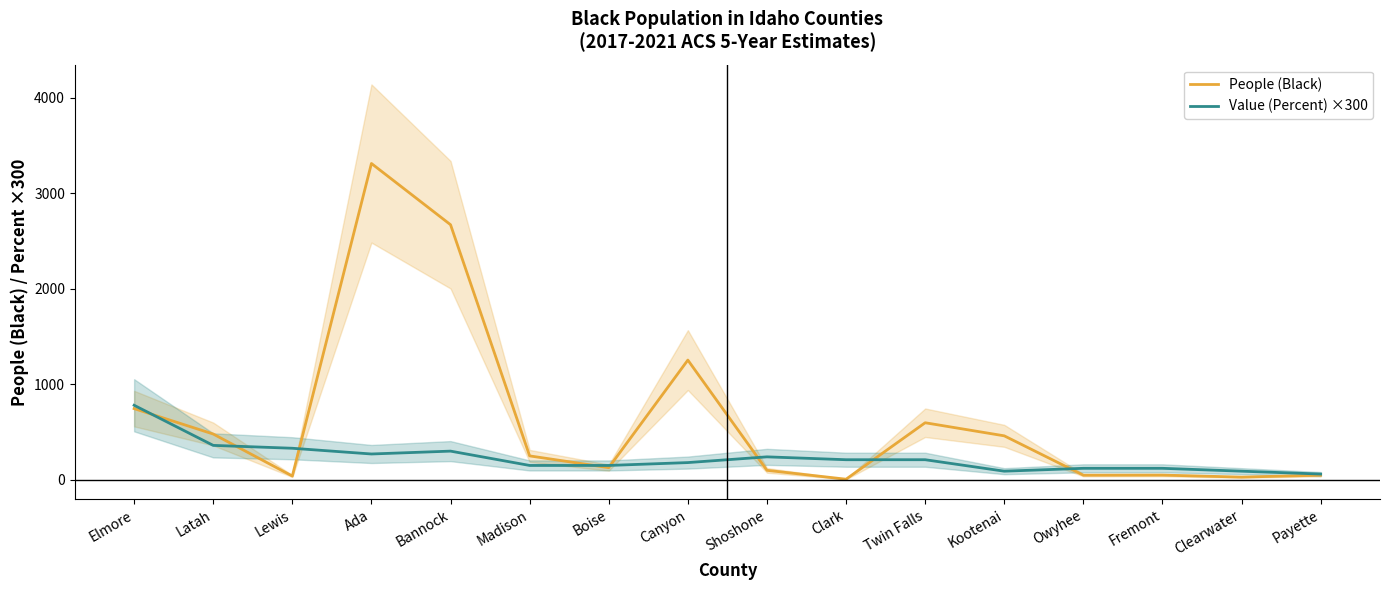

How many distinct data groups are displayed?

2